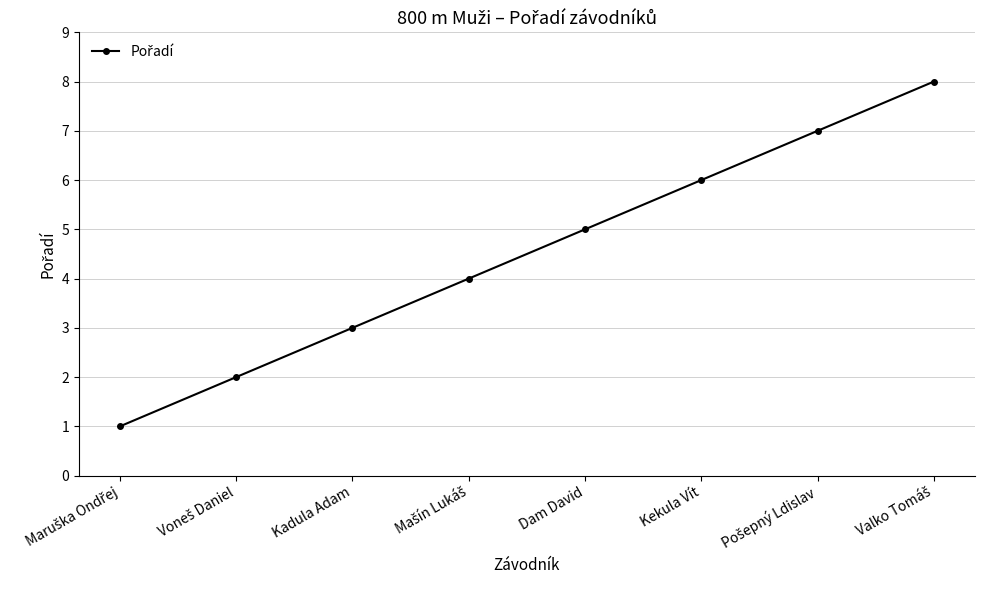

What is the difference between the maximum and minimum values?

7